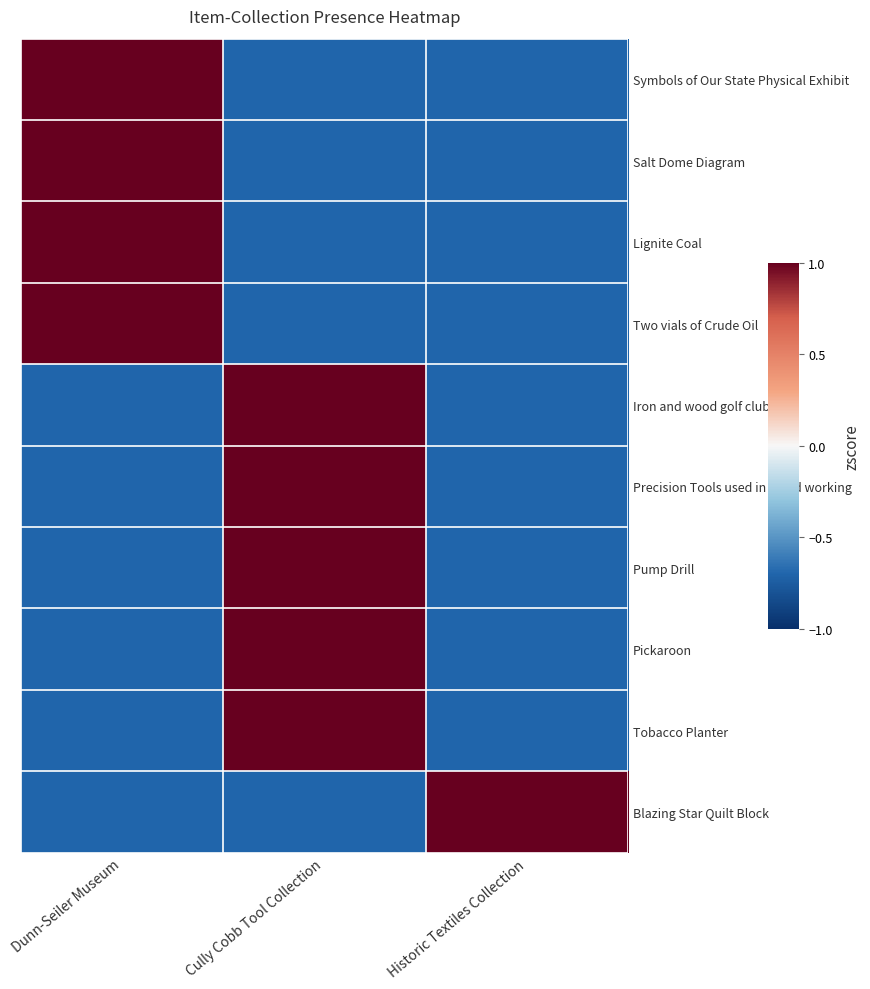

At how many categories does at least one series exceed 0?

3